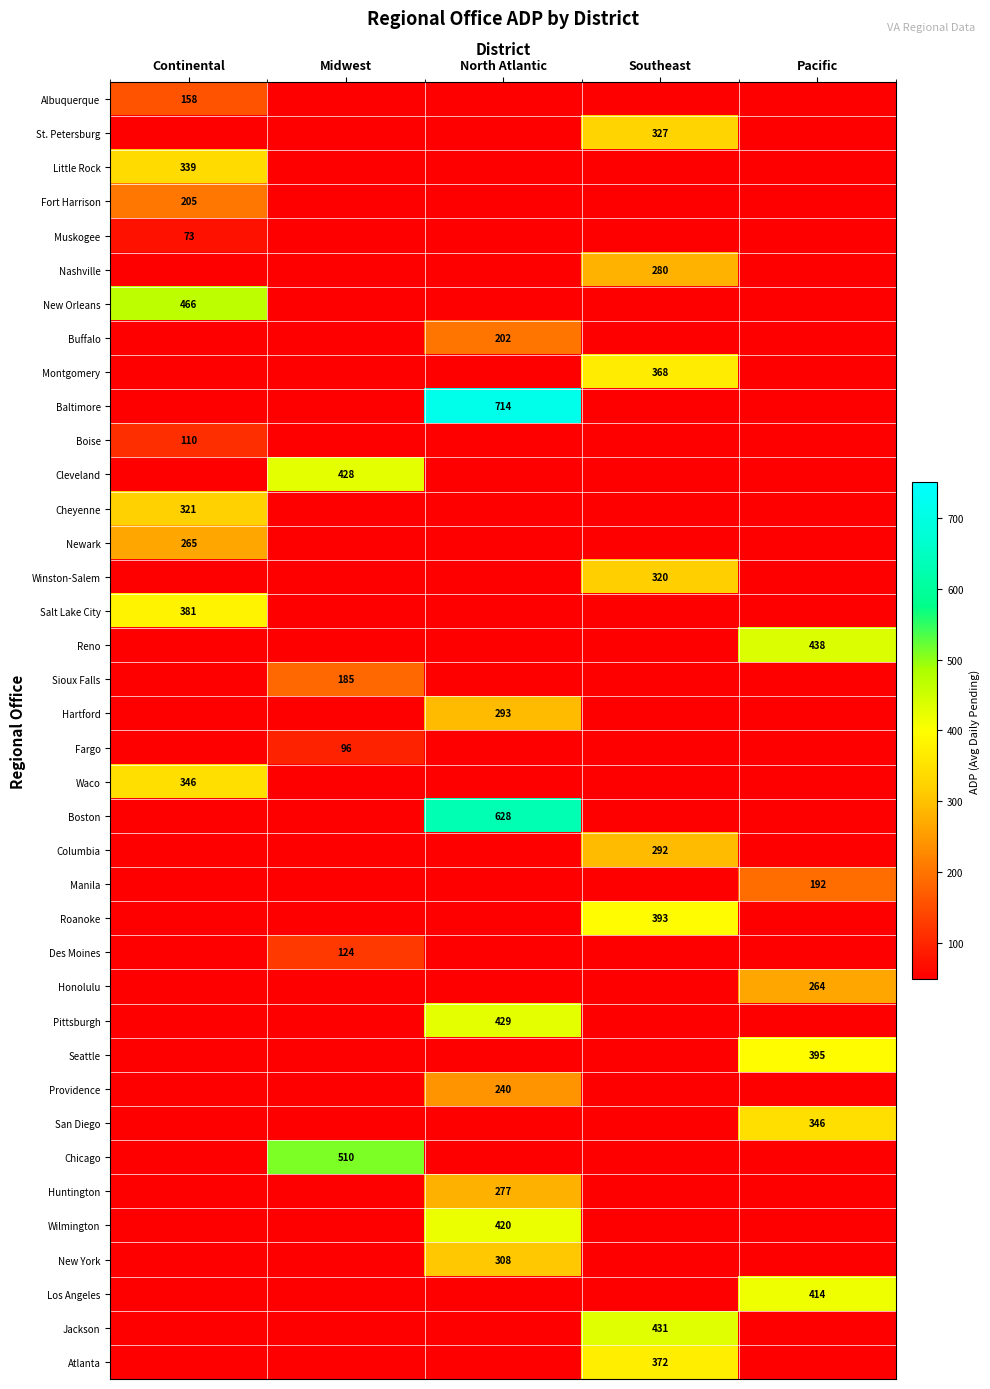

Is the value of Cheyenne at Continental greater than the value of Baltimore at North Atlantic?

No